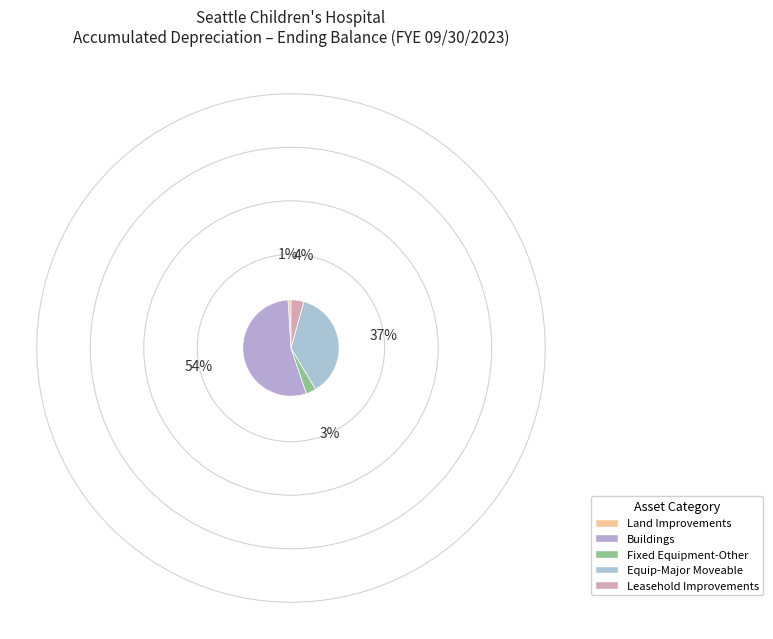

Do Leasehold Improvements and Buildings together represent more than half of the pie?

Yes